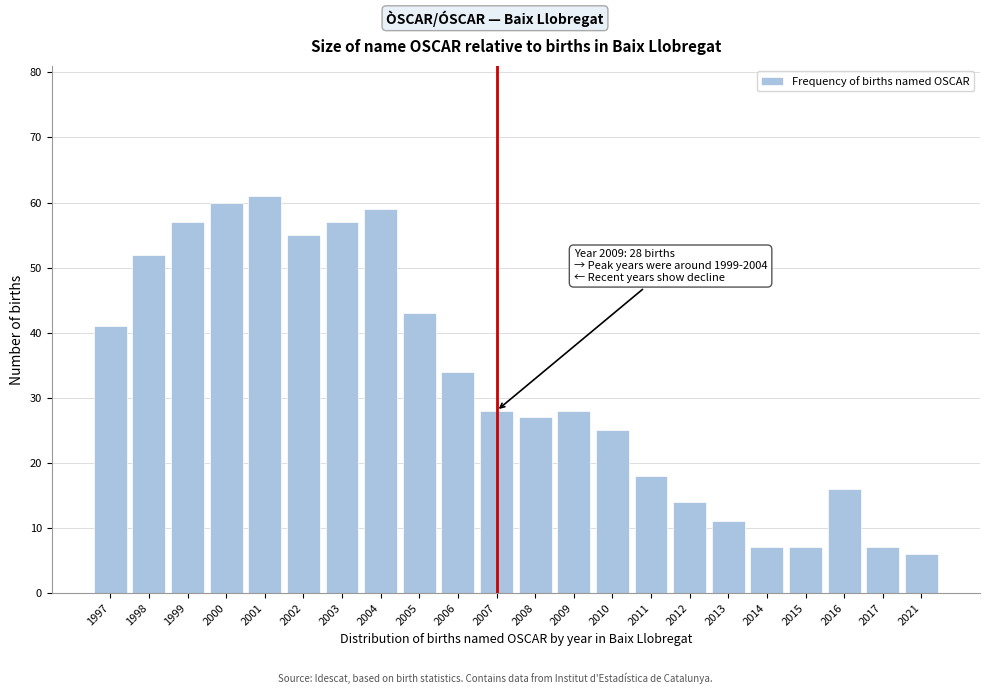

Reading left to right, transcribe all the data shown in this chart.

1997=41	1998=52	1999=57	2000=60	2001=61	2002=55	2003=57	2004=59	2005=43	2006=34	2007=28	2008=27	2009=28	2010=25	2011=18	2012=14	2013=11	2014=7	2015=7	2016=16	2017=7	2021=6